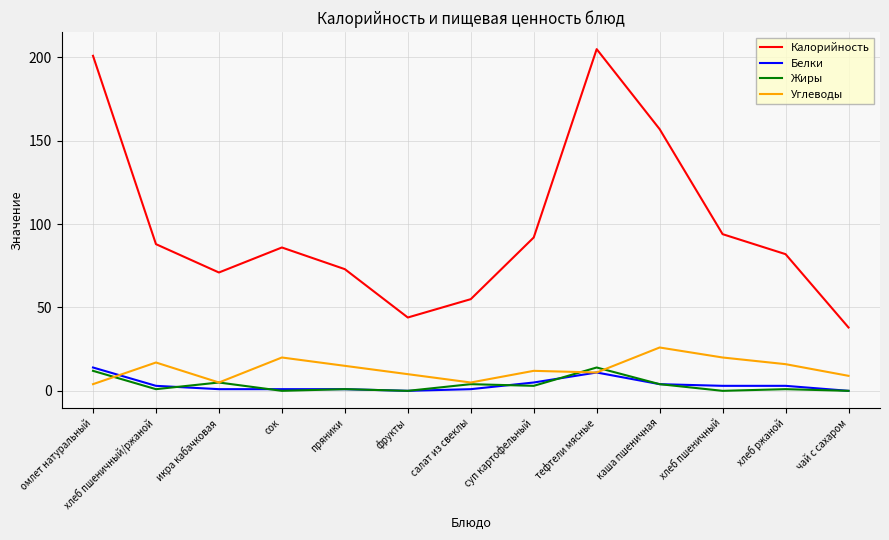

The value of Белки at каша пшеничная is 4. True or false?

True